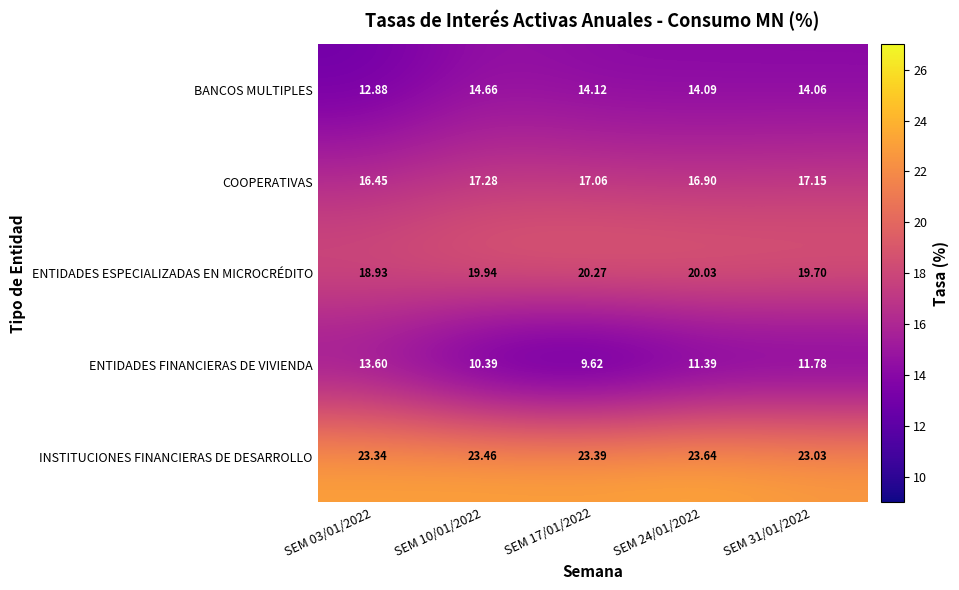

Which series has the largest total across all categories?

INSTITUCIONES FINANCIERAS DE DESARROLLO